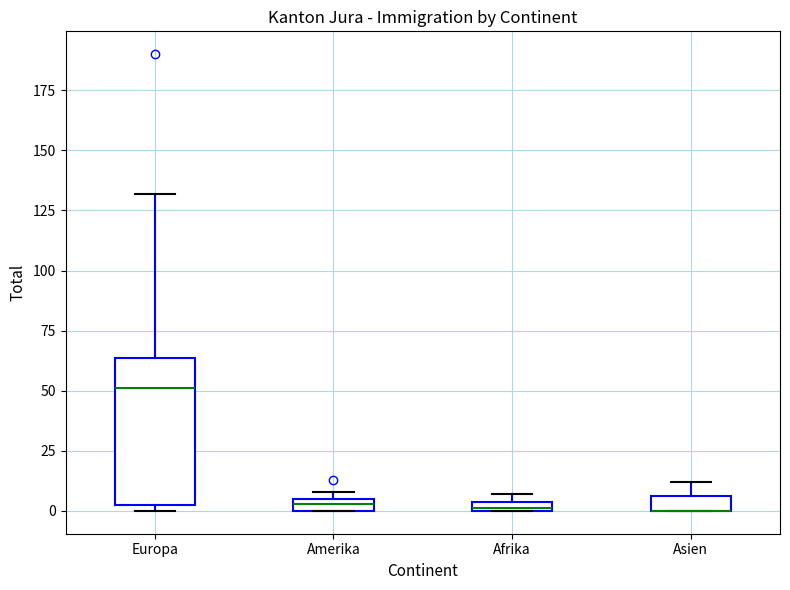

Where does the upper whisker of the box for Asien end on the y-axis? The values are not printed on the chart, so give them approximately, as read against the axis.

10